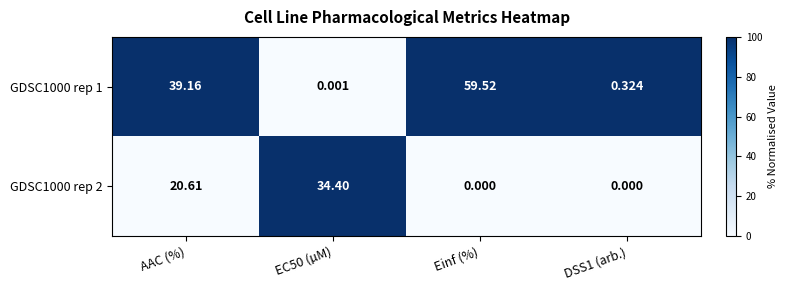

Which series has the widest spread of values?

GDSC1000 rep 1